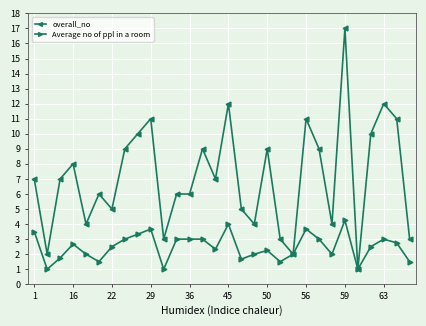

What is the value of the overall_no point at the 4th from the left?

8.0